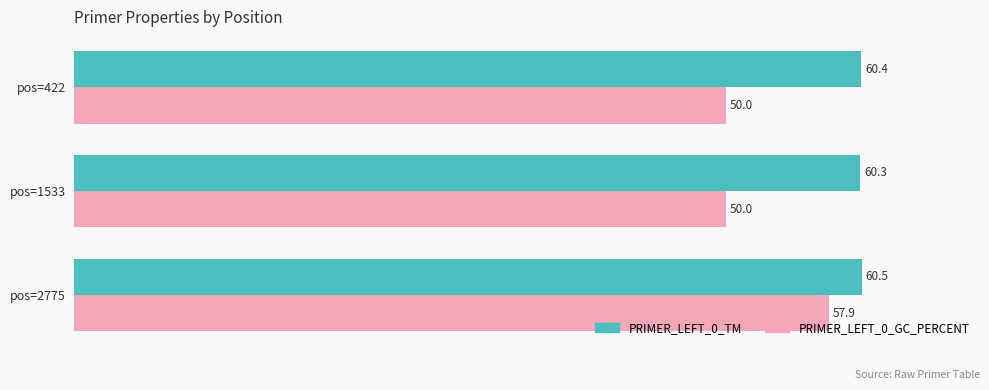

At how many categories does at least one series exceed 50?

3